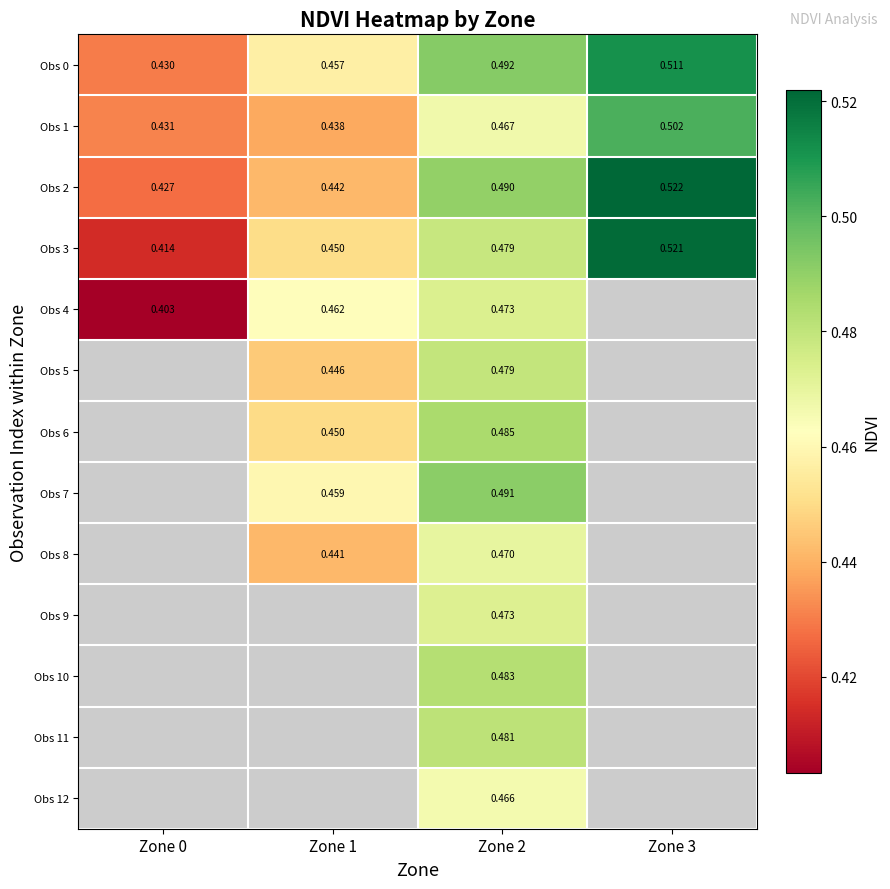

Is the value of Obs 4 at Zone 1 greater than the value of Obs 0 at Zone 3?

No